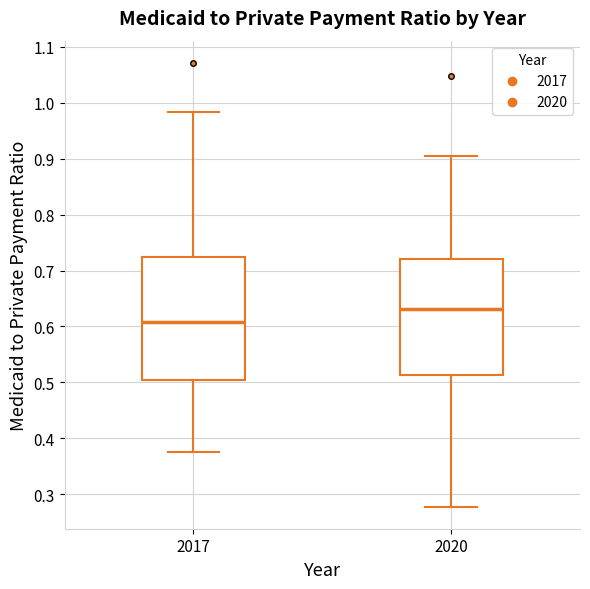

Reading left to right, transcribe this box plot: for each box, give where its median line is, the range the box spans, and where its two whiskers end, as read against the y-axis. The values are not printed on the chart, so give them approximately, as read against the axis.

2017: median 0.61, box 0.50 to 0.72, whiskers 0.38 to 0.98
2020: median 0.63, box 0.51 to 0.72, whiskers 0.28 to 0.90